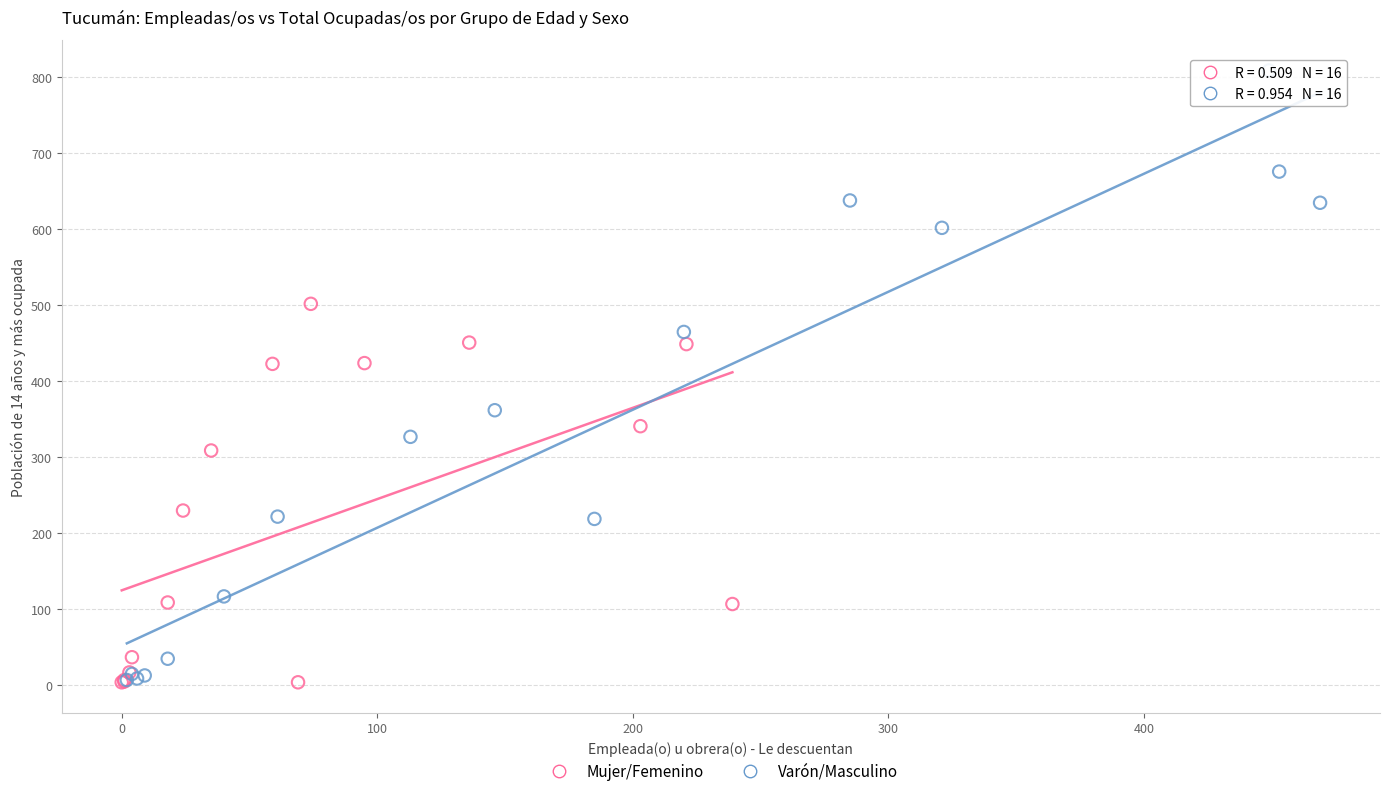

Which series reaches the maximum Y coordinate?

Varón/Masculino